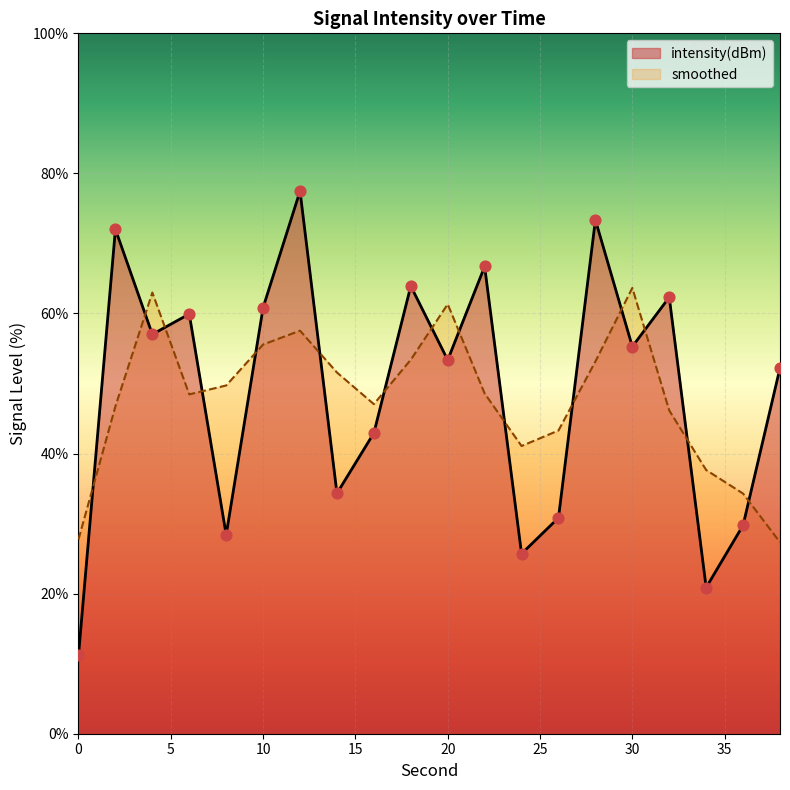

What is the change in value from 6 to 28?

+13.4